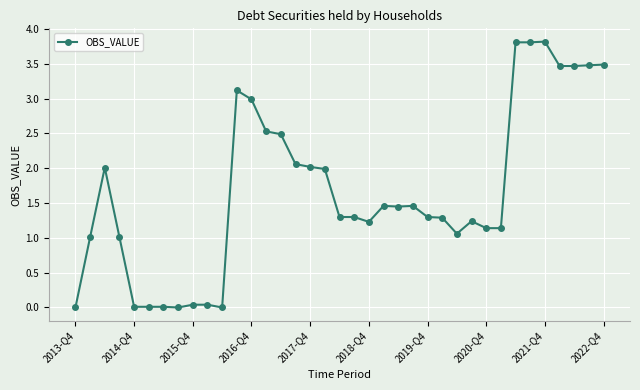

What is the difference between the maximum and minimum values?

3.8